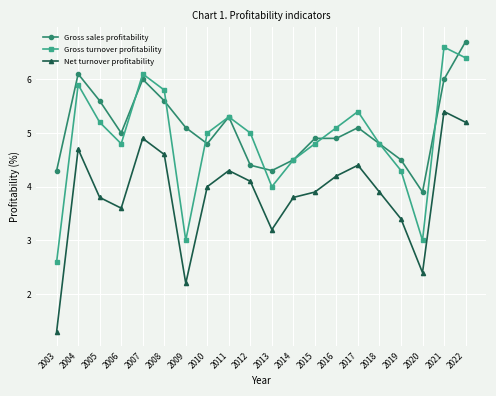

Reading left to right, extract all data points from this chart.

Gross sales profitability: 4.3	6.1	5.6	5.0	6.0	5.6	5.1	4.8	5.3	4.4	4.3	4.5	4.9	4.9	5.1	4.8	4.5	3.9	6.0	6.7
Gross turnover profitability: 2.6	5.9	5.2	4.8	6.1	5.8	3.0	5.0	5.3	5.0	4.0	4.5	4.8	5.1	5.4	4.8	4.3	3.0	6.6	6.4
Net turnover profitability: 1.3	4.7	3.8	3.6	4.9	4.6	2.2	4.0	4.3	4.1	3.2	3.8	3.9	4.2	4.4	3.9	3.4	2.4	5.4	5.2